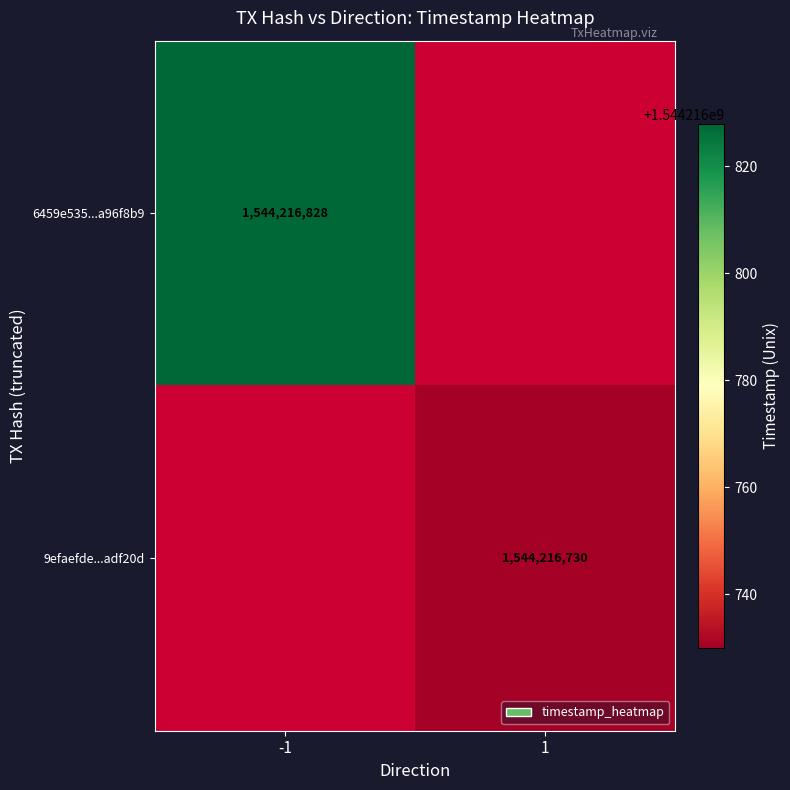

Count the number of data series in this chart.

2